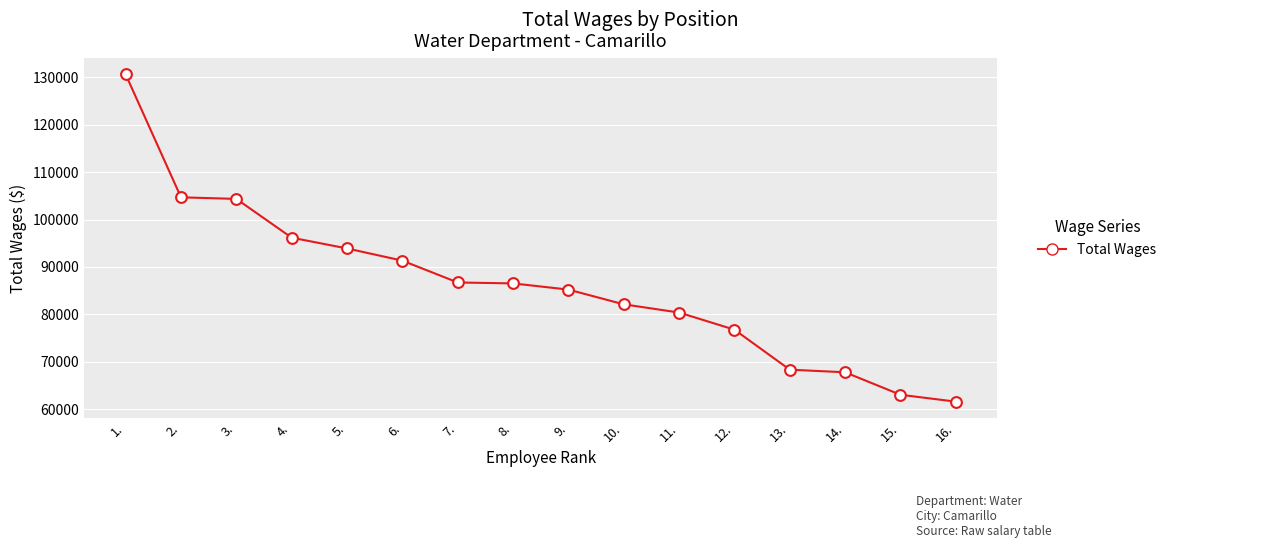

What is the change in value from 6. to 7.?

-4604